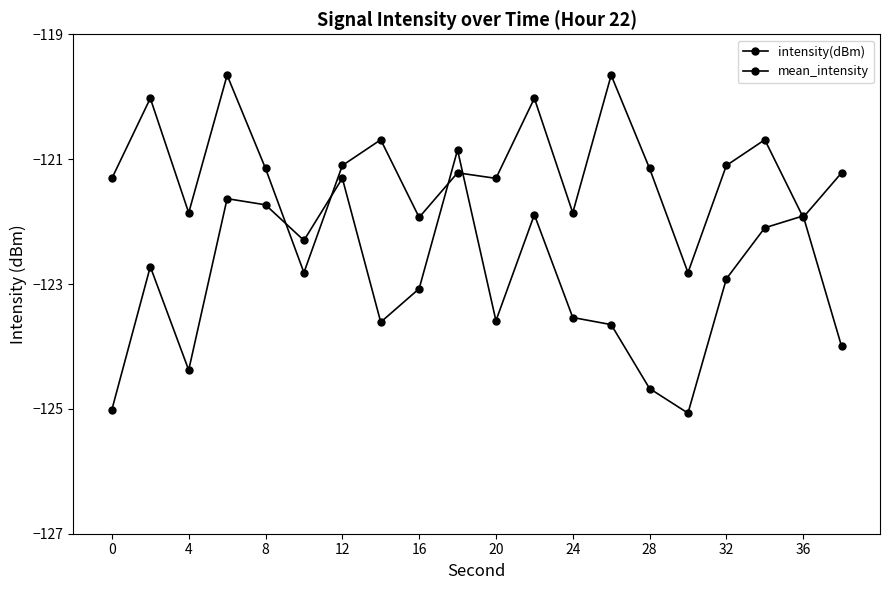

How many lines are shown in the chart?

2